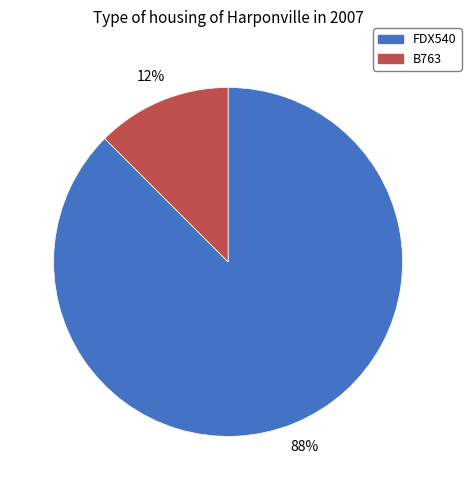

Do FDX540 and B763 together represent more than half of the pie?

Yes